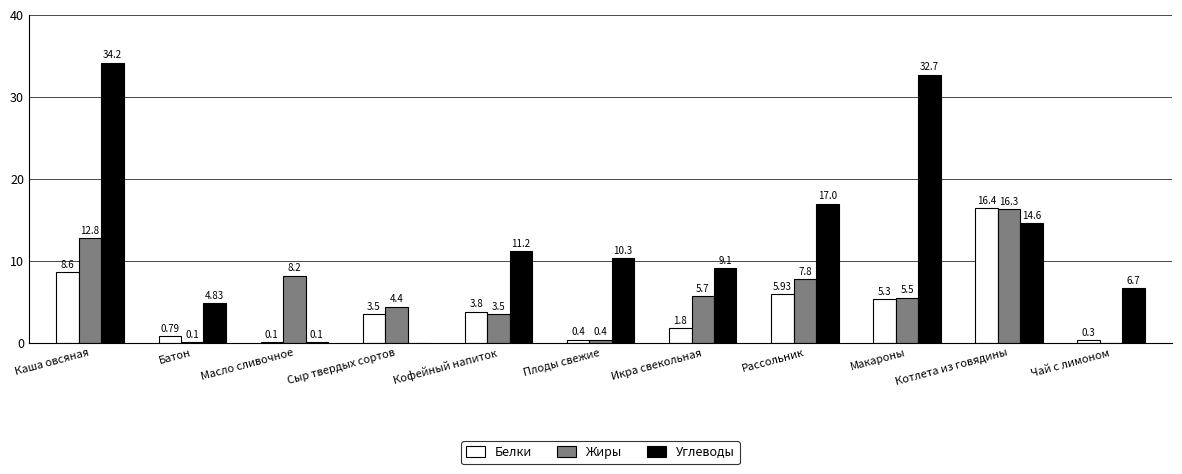

Is it true that Жиры equals 5.5 at Макароны?

True